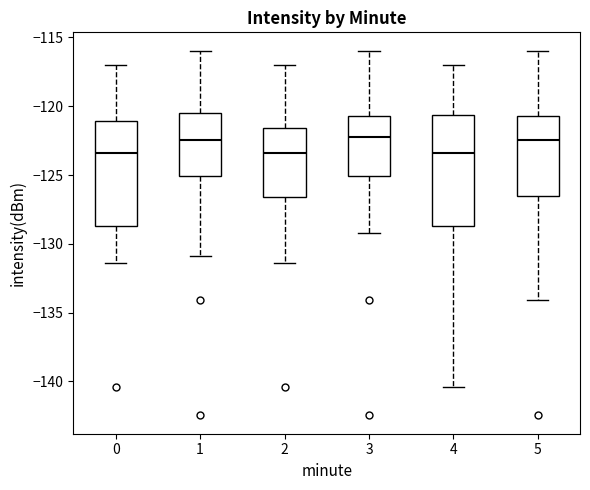

Reading left to right, read every box against the y-axis: the position of its median line, the range the box covers, and the ends of its whiskers. The values are not printed on the chart, so give them approximately, as read against the axis.

0: median -123.5, box -128.5 to -121.0, whiskers -131.5 to -117.0
1: median -122.5, box -125.0 to -120.5, whiskers -131.0 to -116.0
2: median -123.5, box -126.5 to -121.5, whiskers -131.5 to -117.0
3: median -122.0, box -125.0 to -120.5, whiskers -129.0 to -116.0
4: median -123.5, box -128.5 to -120.5, whiskers -140.5 to -117.0
5: median -122.5, box -126.5 to -120.5, whiskers -134.0 to -116.0